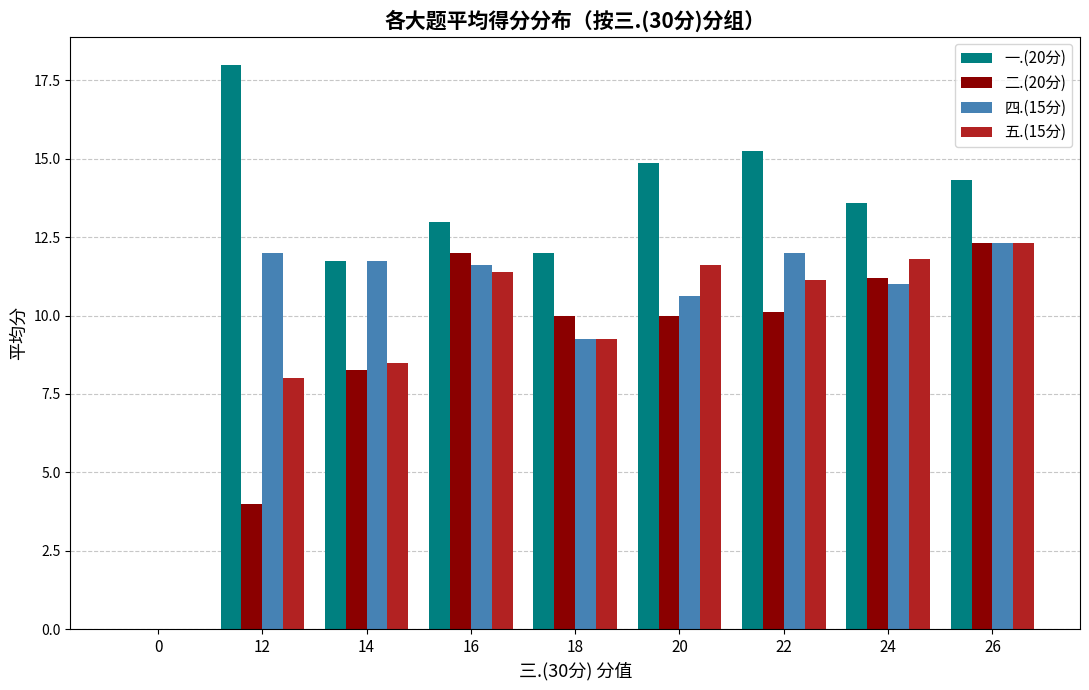

Is it true that 二.(20分) equals -7.1 at 0?

False